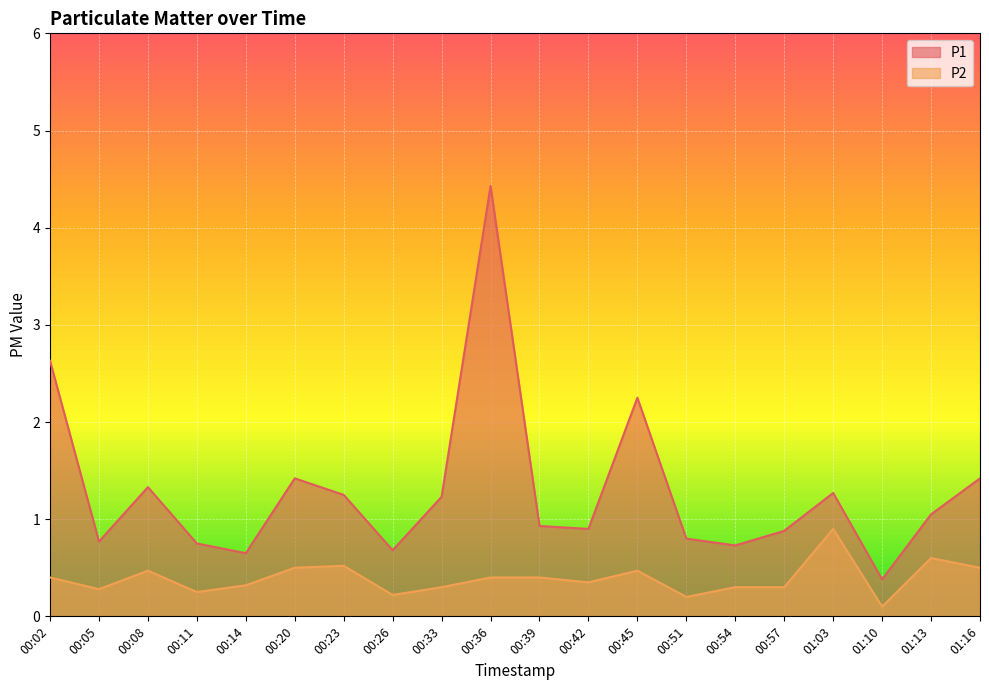

What is the difference between the highest and lowest values at 00:36?

4.0